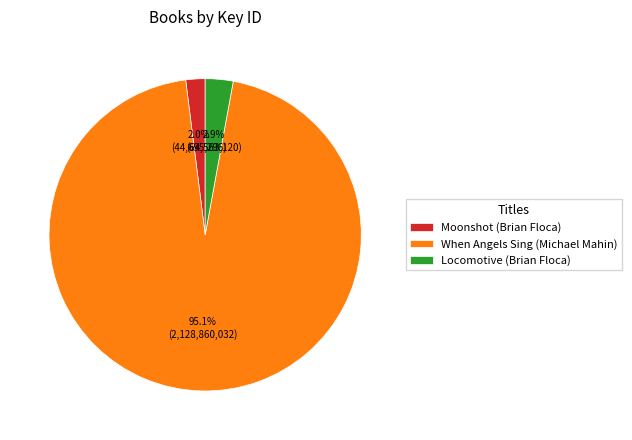

Does Locomotive (Brian Floca) represent more than half of the total?

No